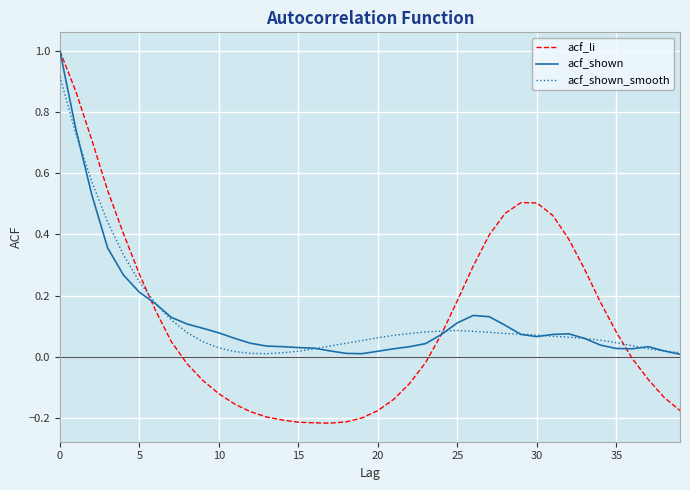

What is the maximum value shown in the chart?

1.0